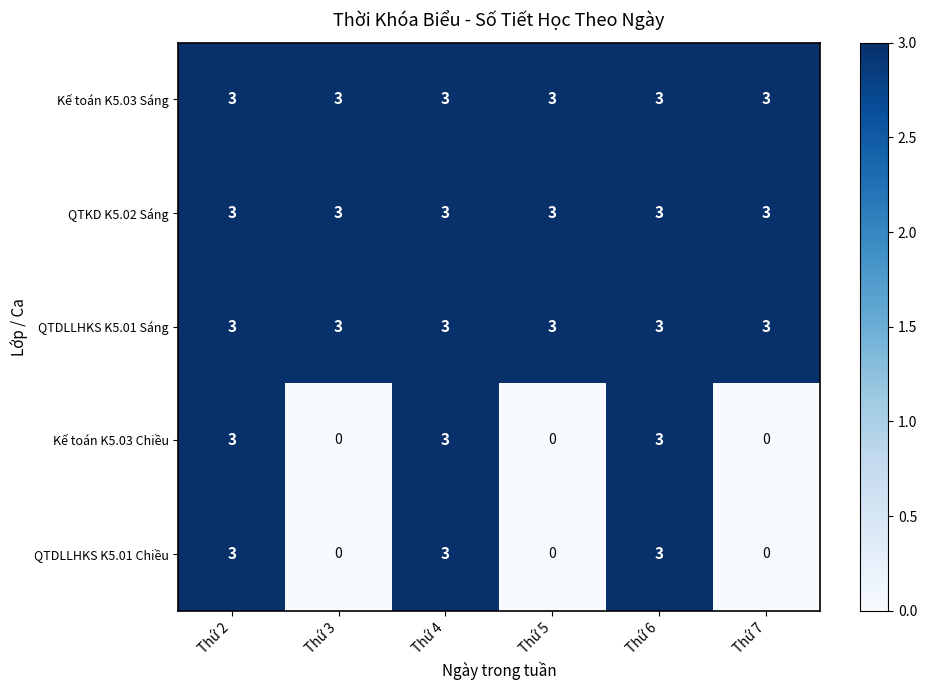

What is the spread (max minus min) of values at Thứ 7?

3